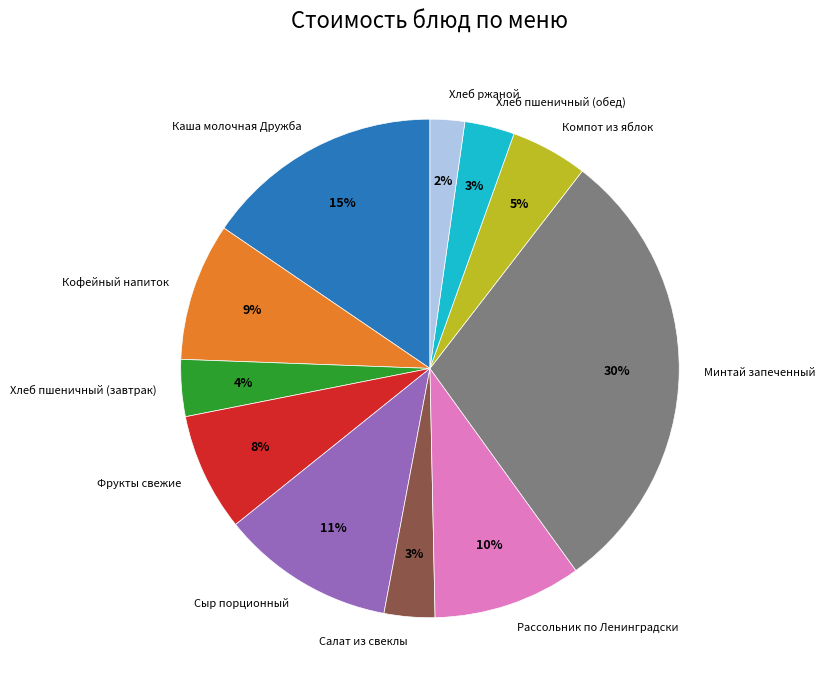

What percentage is the Кофейный напиток slice, to the nearest percent?

9%